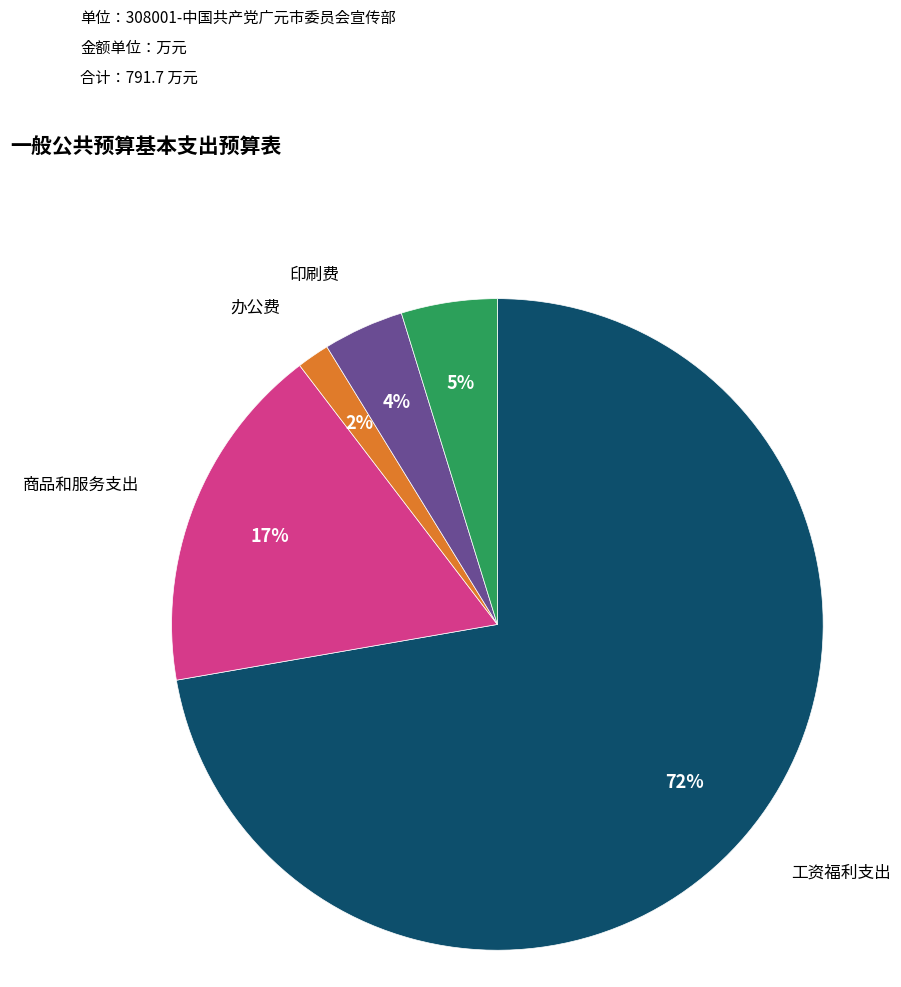

What percentage is the 商品和服务支出 slice, to the nearest percent?

17%